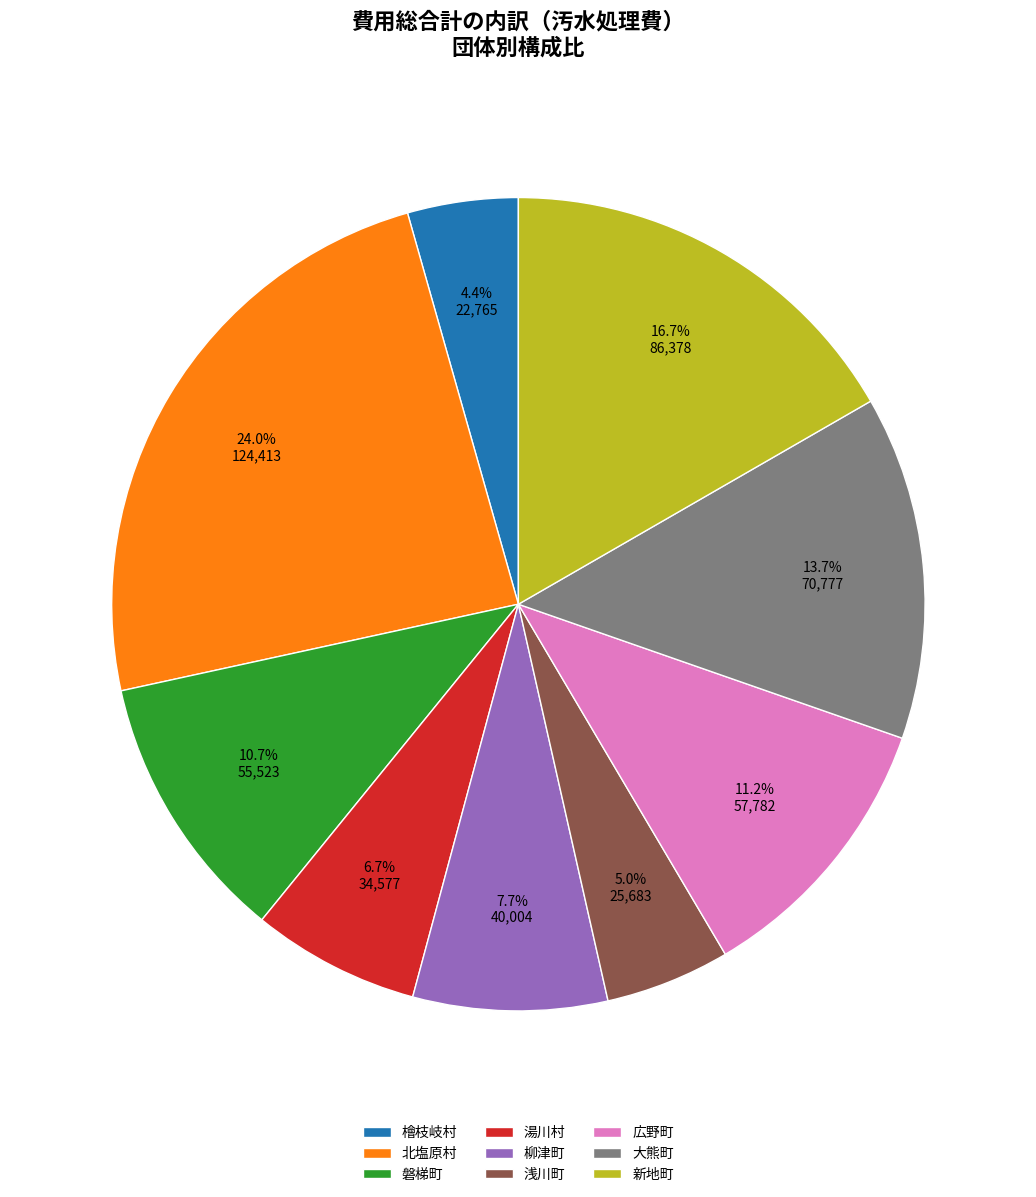

Which category has the biggest portion of the pie?

北塩原村